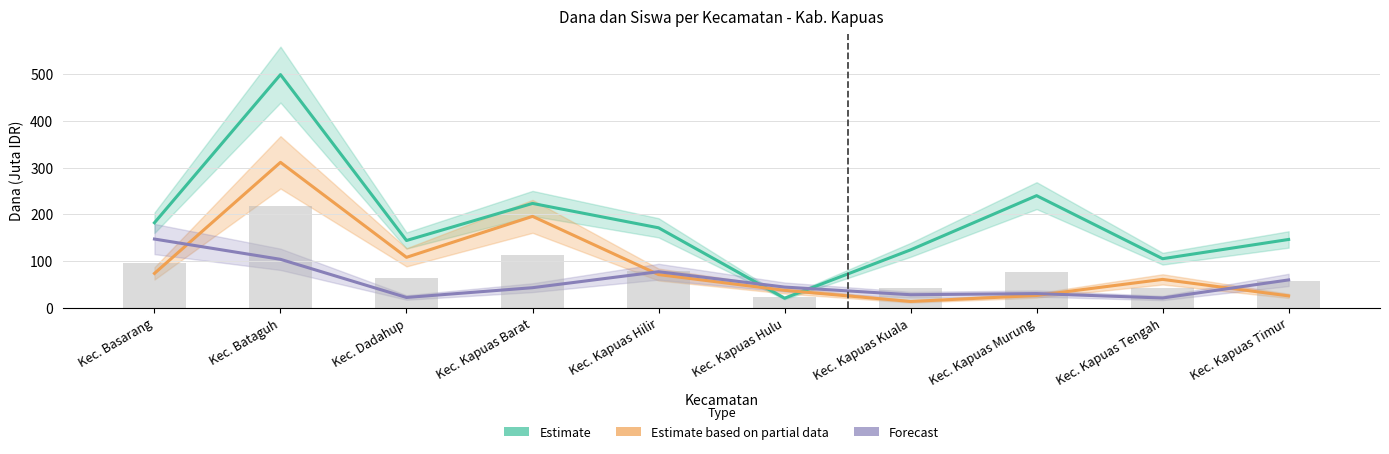

What is the value of the Estimate based on partial data bar at the 8th from the left?

26.3